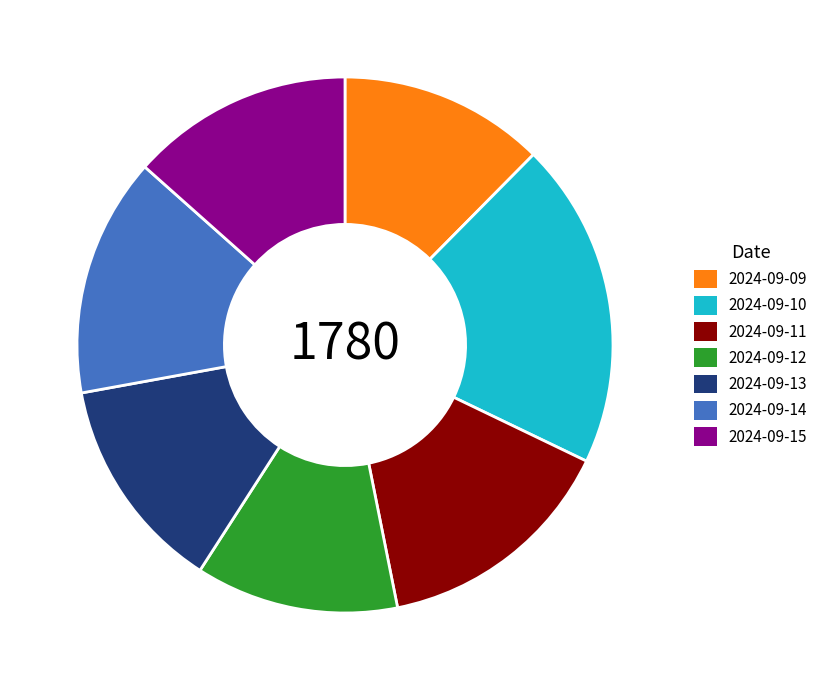

Is there a majority slice in this chart?

No